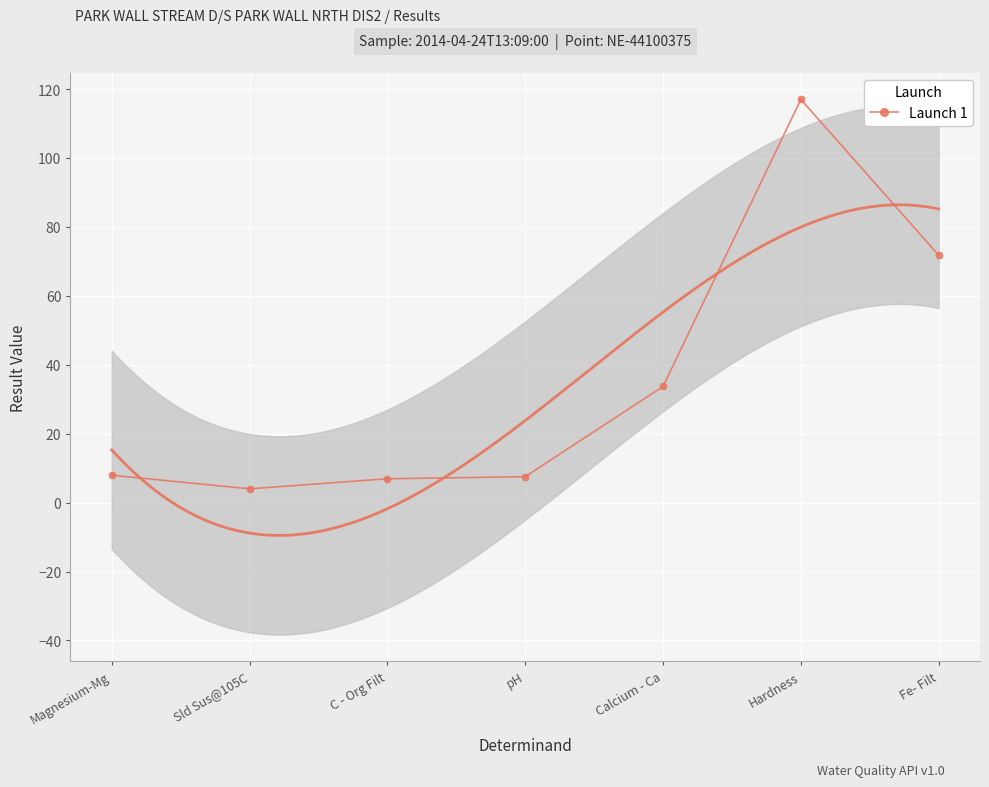

What is the change in value from Magnesium-Mg to Fe- Filt?

+63.9